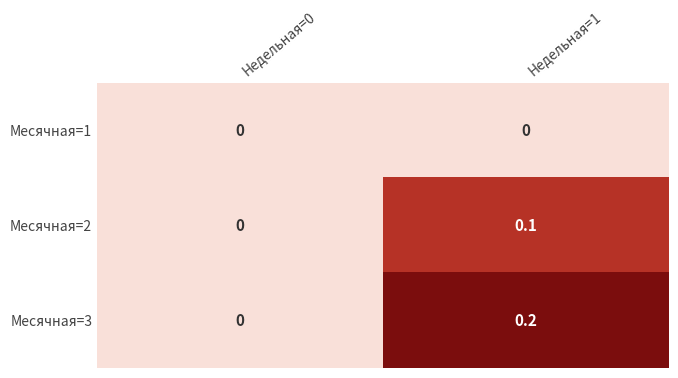

List the series in order of their peak value, lowest first.

Месячная=1, Месячная=2, Месячная=3